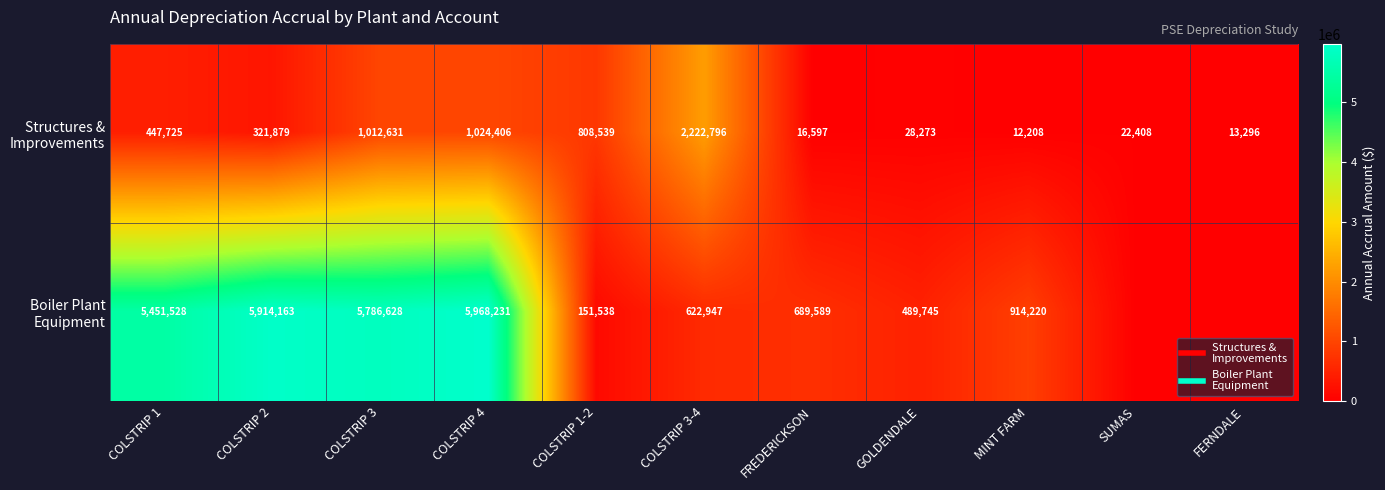

Which category has the lowest value across all series?

SUMAS